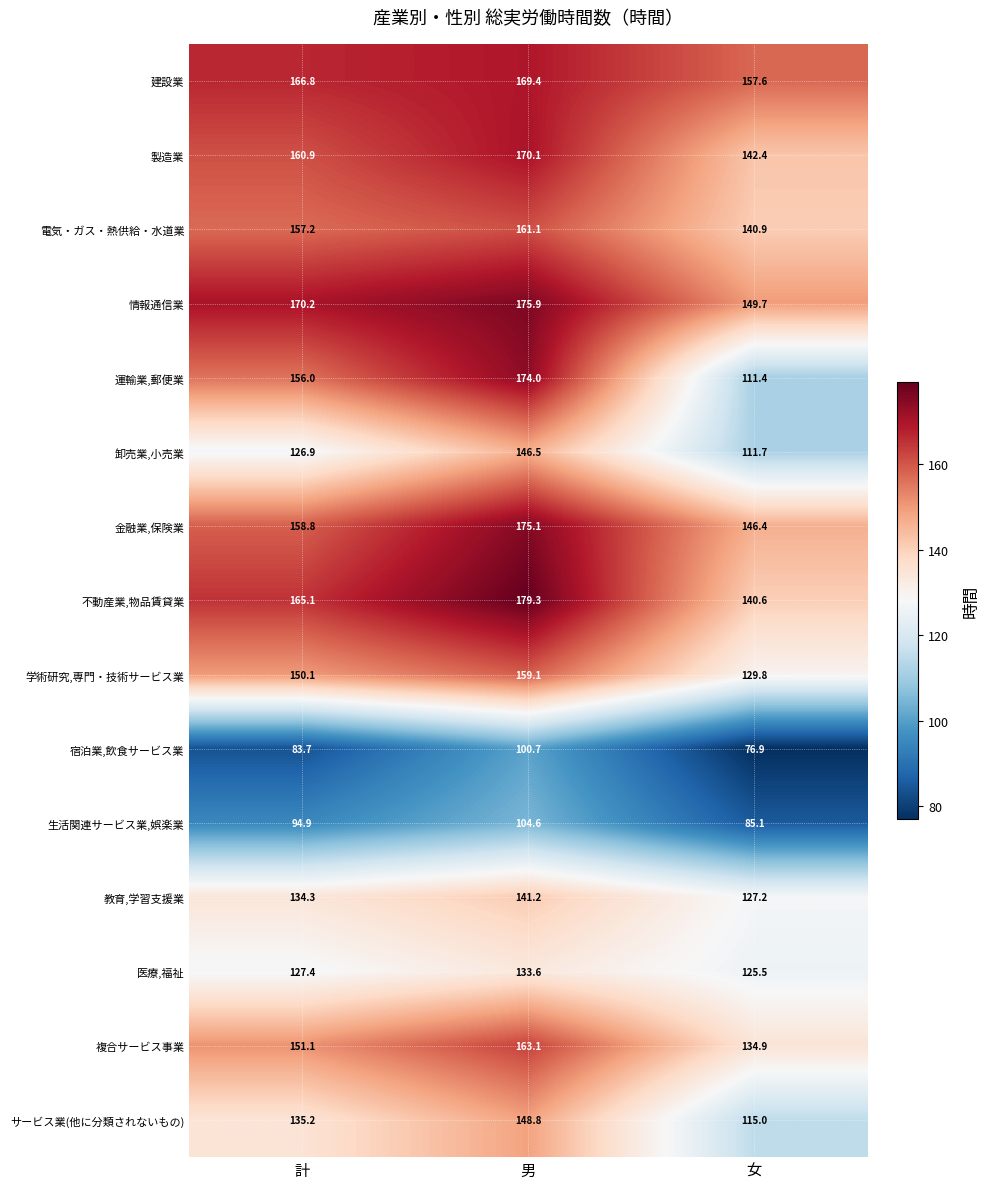

Where does the 情報通信業 series first go above 170?

計